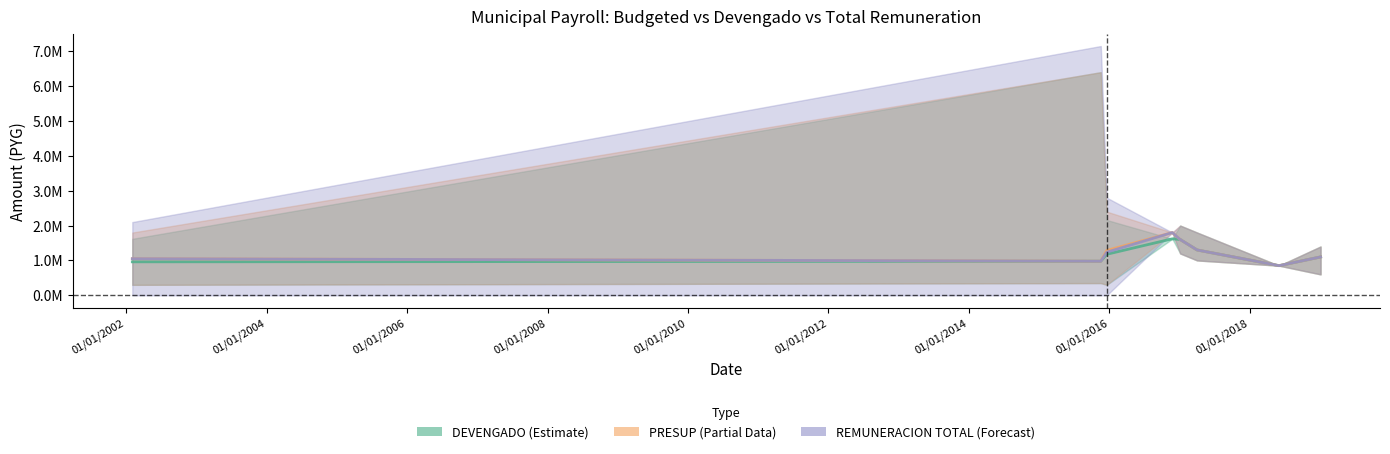

How many values in the REMUNERACION TOTAL series are below 1236250?

4